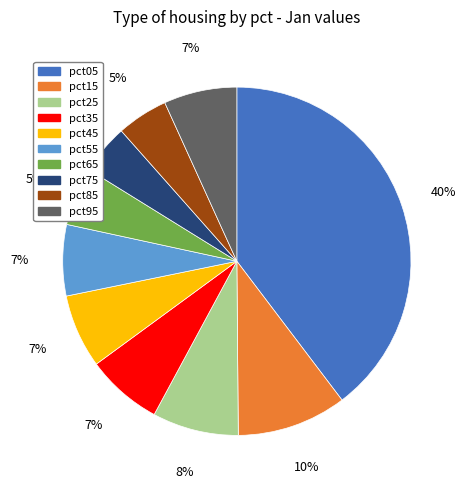

True or false: pct65 accounts for 5% of the total.

True